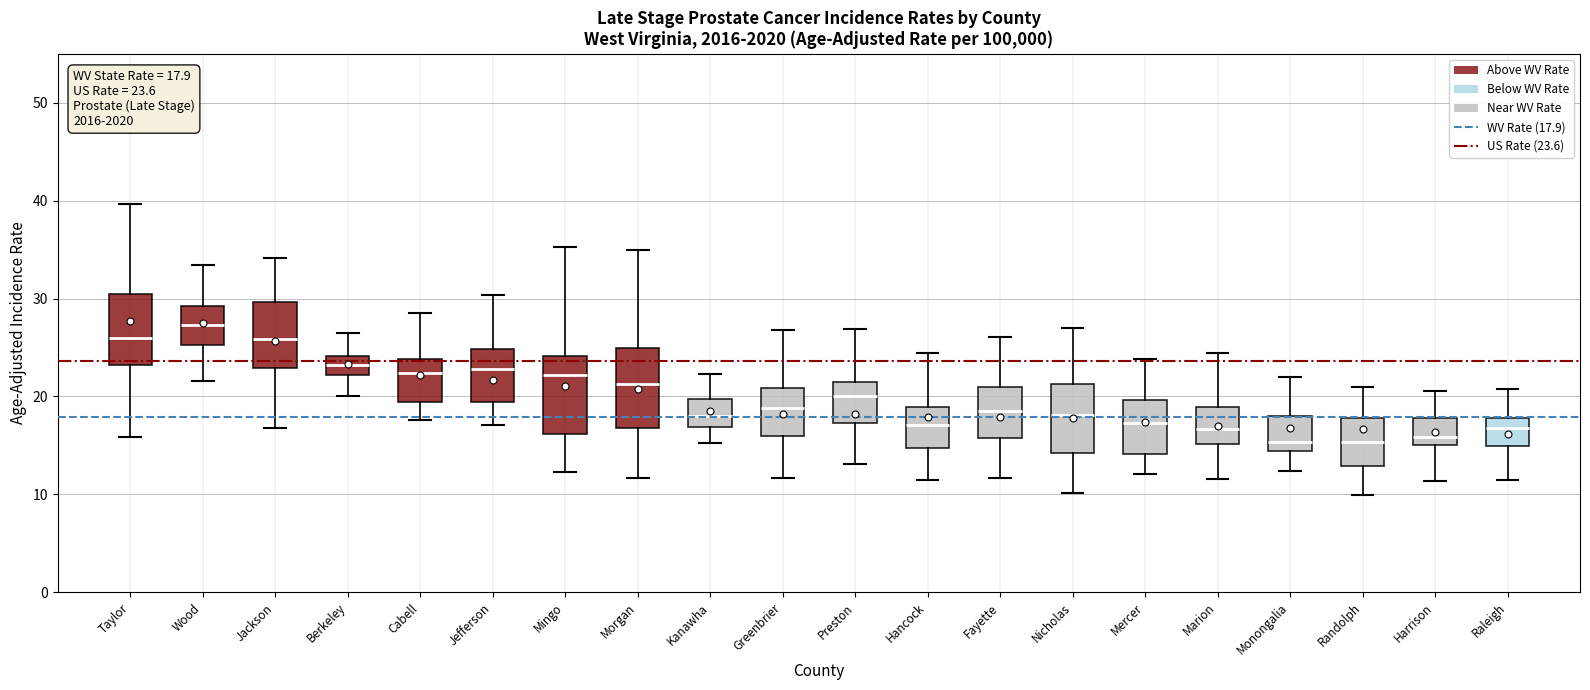

Which box has the highest median line?

Wood